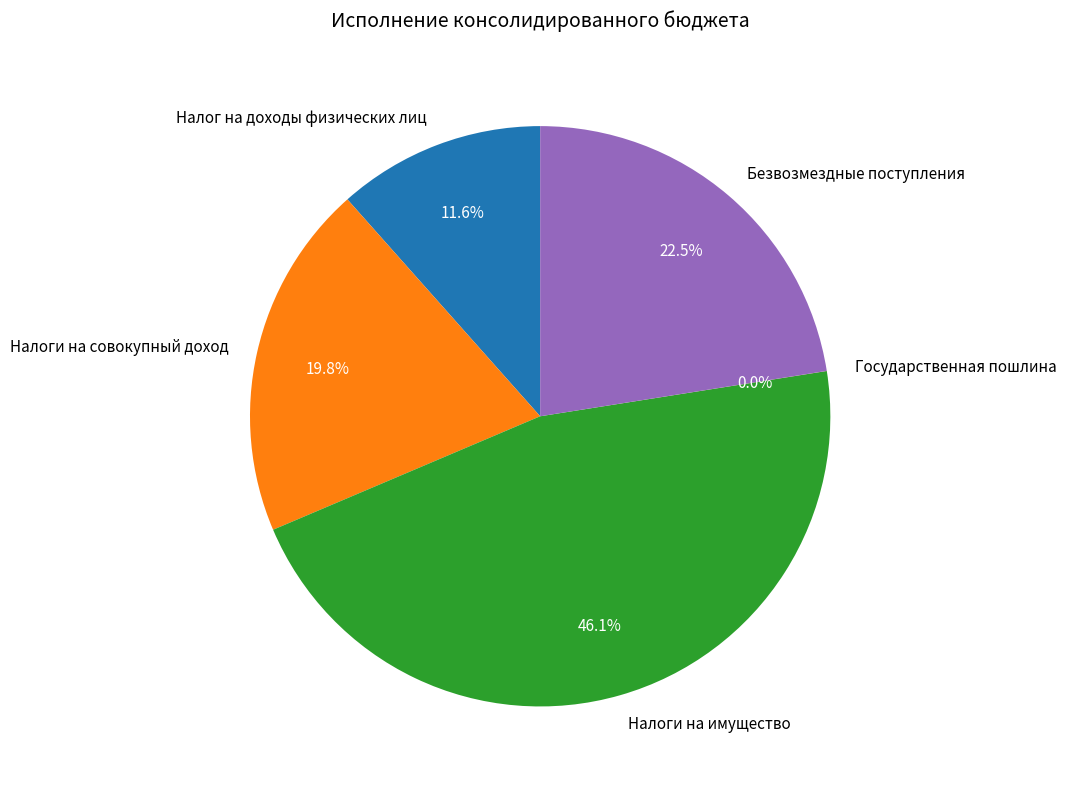

Which category has the biggest portion of the pie?

Налоги на имущество